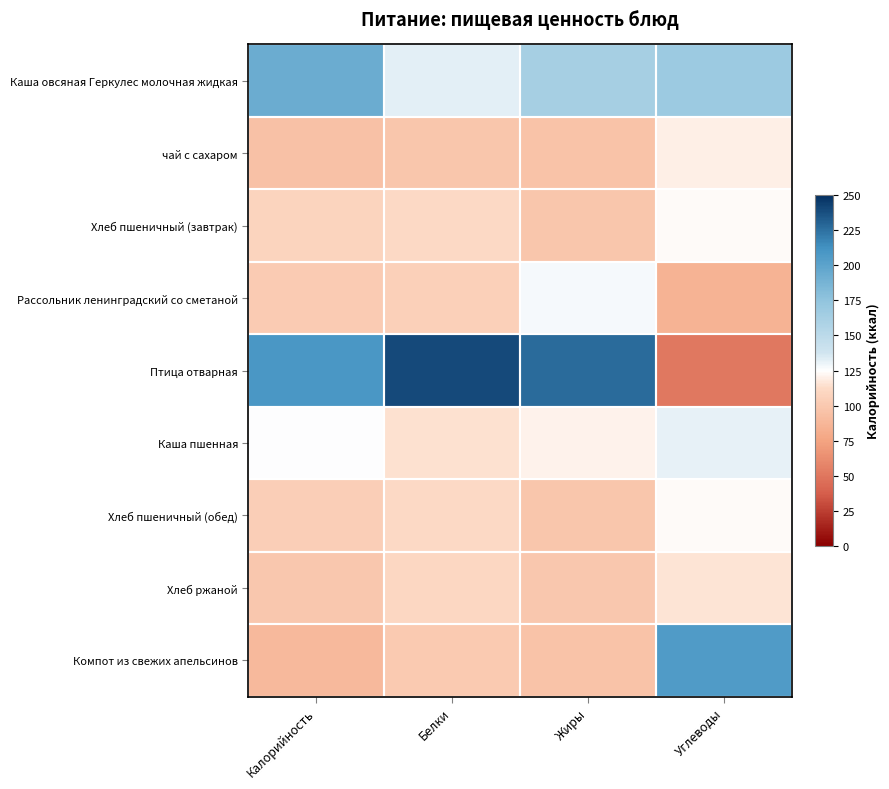

Which series has the widest spread of values?

Птица отварная